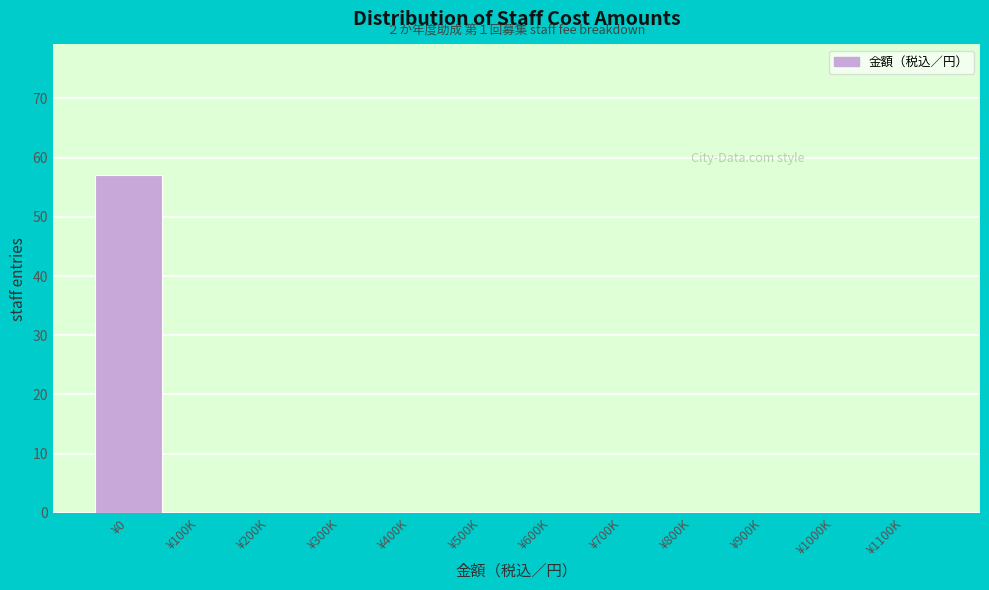

Reading left to right, what are all the values shown in this chart?

¥0=57	¥100K=0	¥200K=0	¥300K=0	¥400K=0	¥500K=0	¥600K=0	¥700K=0	¥800K=0	¥900K=0	¥1000K=0	¥1100K=0